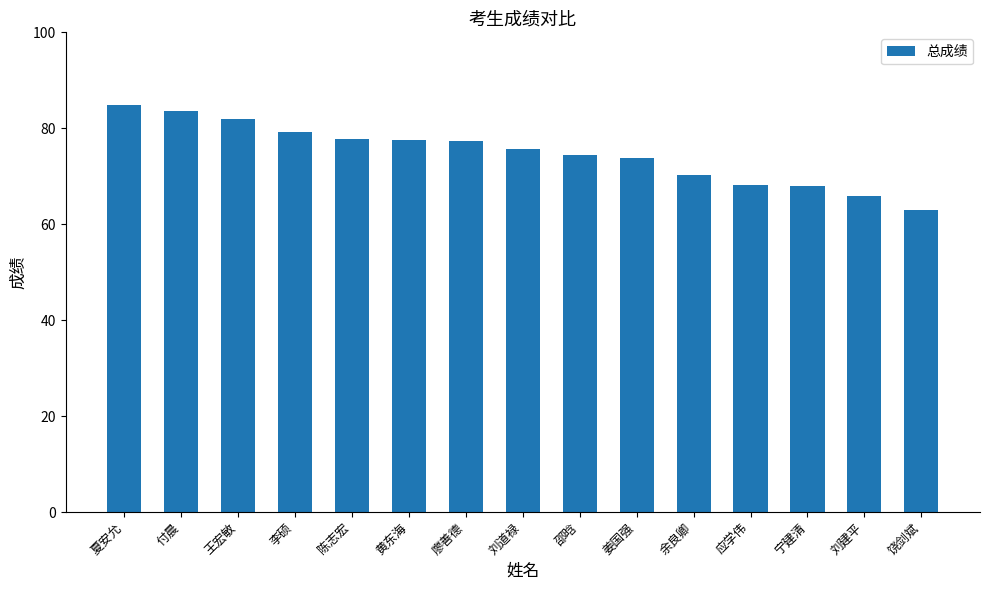

What is the sum of the values at 姜国强 and 陈志宏?

151.6